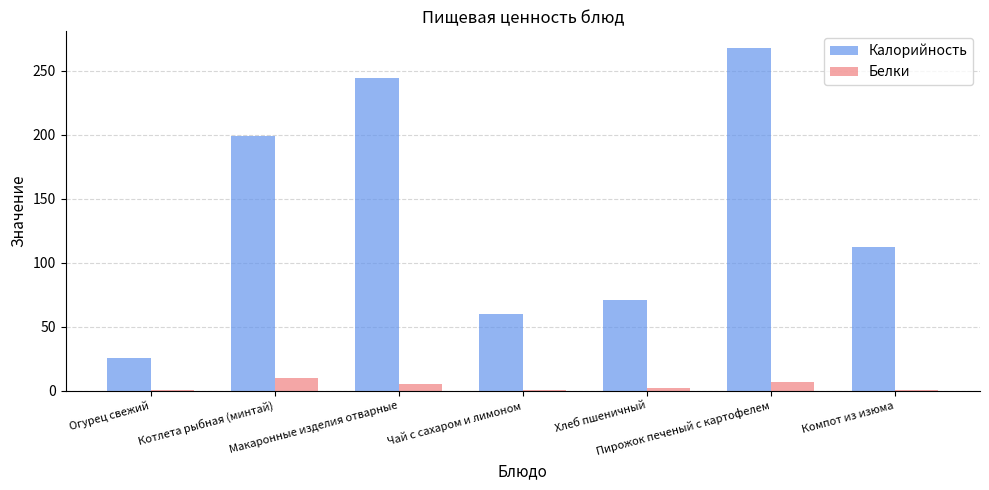

What are all the series names shown in the legend?

Калорийность, Белки